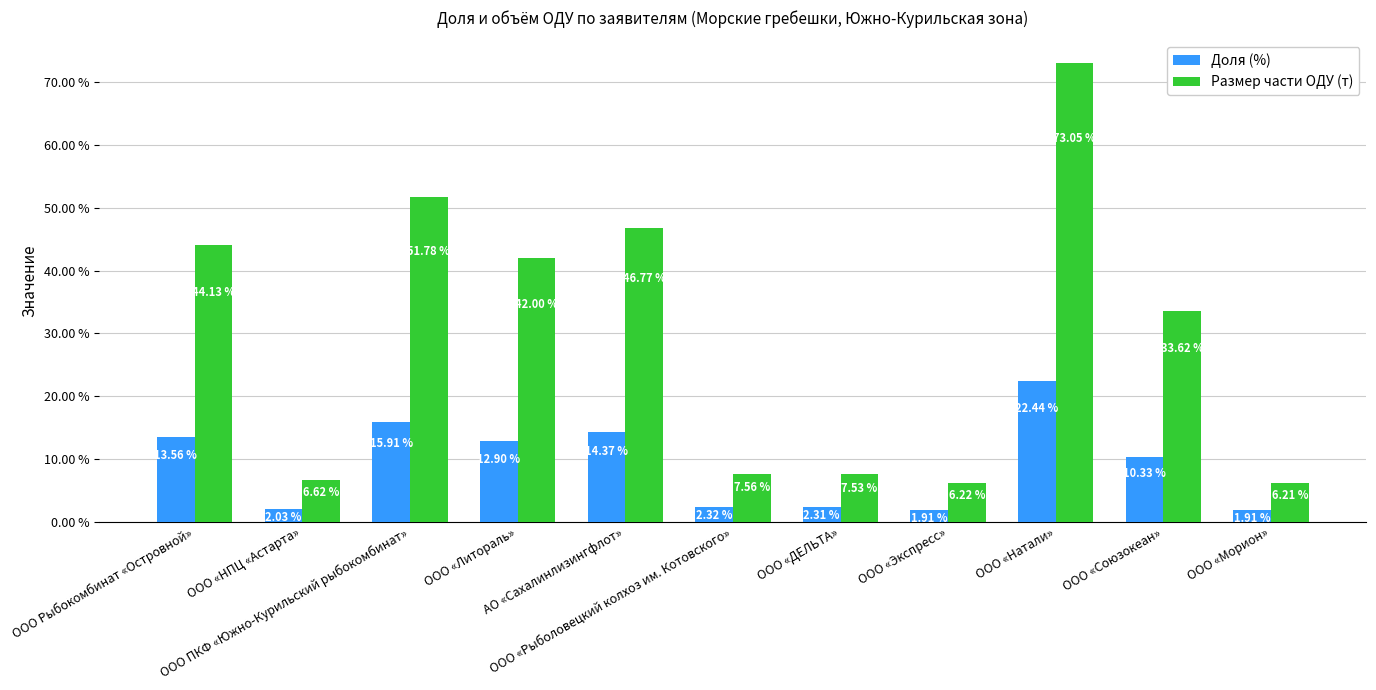

How many groups of bars are there?

11